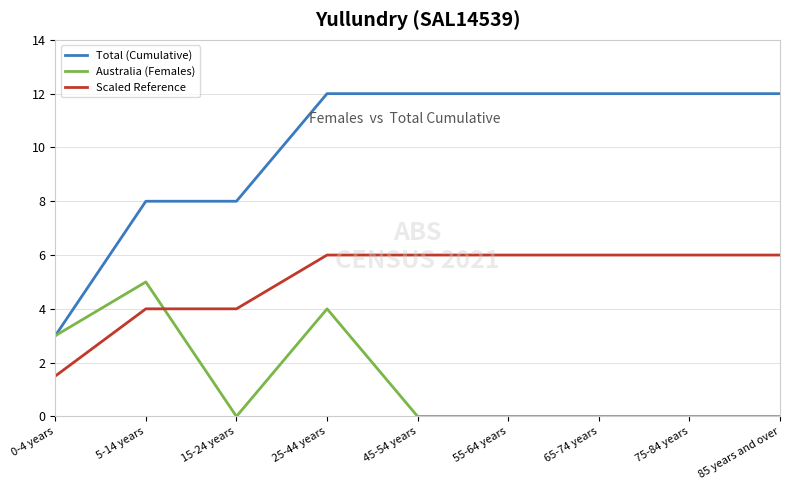

Rank the series by their maximum value, from lowest to highest.

Australia (Females), Scaled Reference, Total (Cumulative)